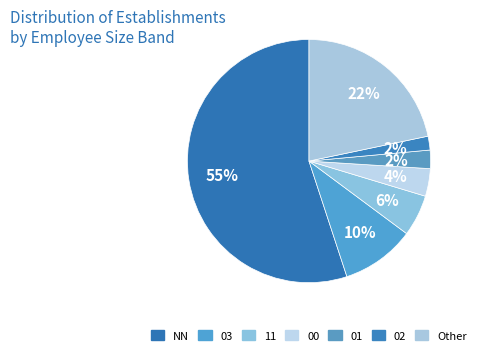

To the nearest percent, what is the combined percentage of 00 and 03?

13%